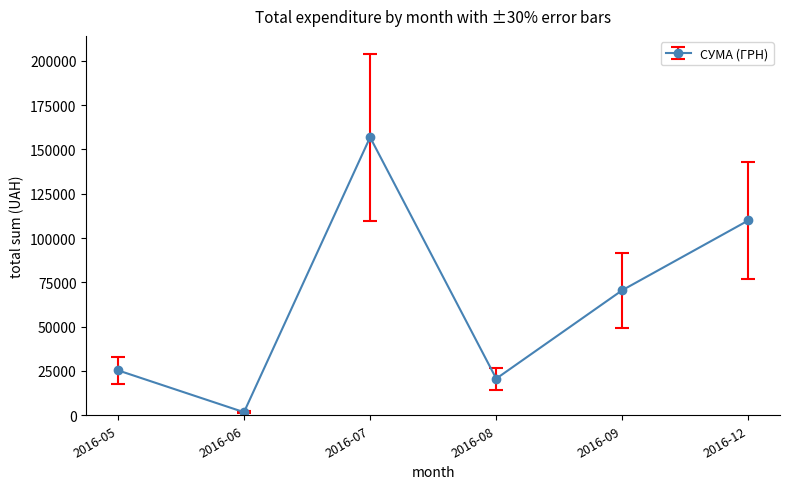

How many categories are shown in the chart?

6